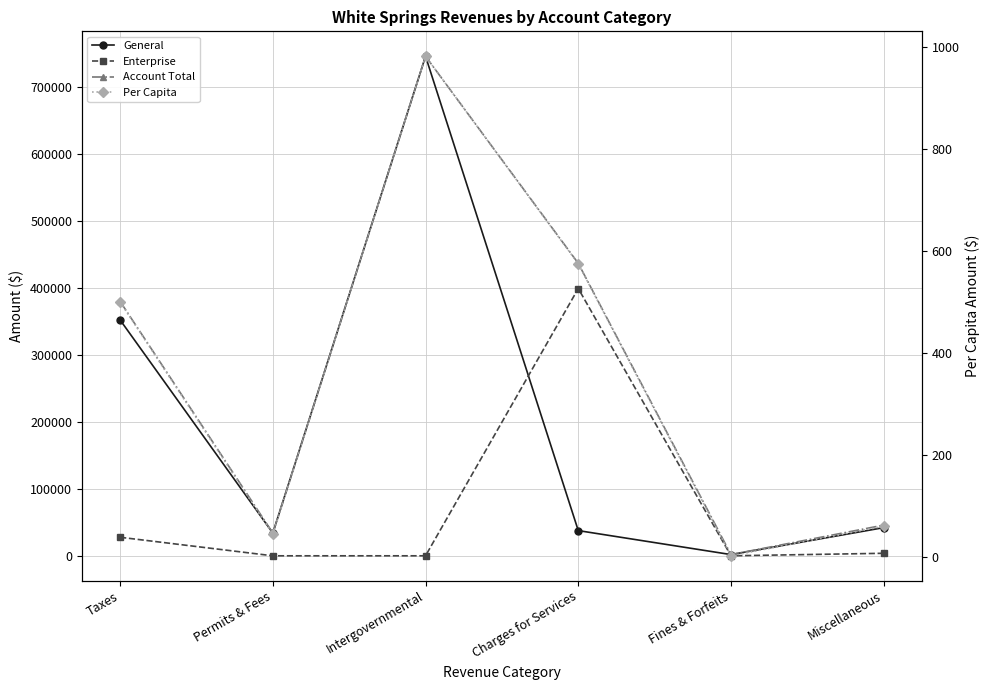

True or false: General and Account Total cross at least once.

False